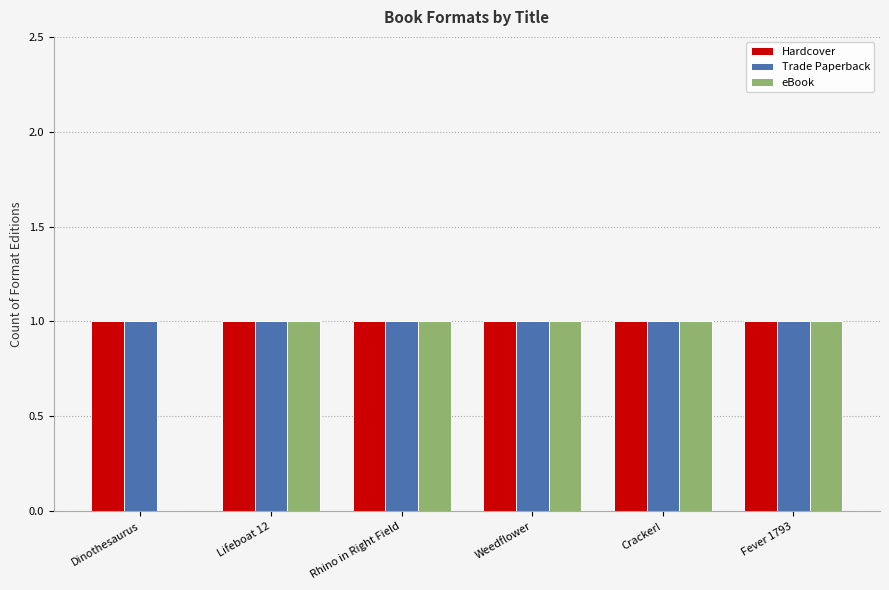

What is the greatest value displayed?

1